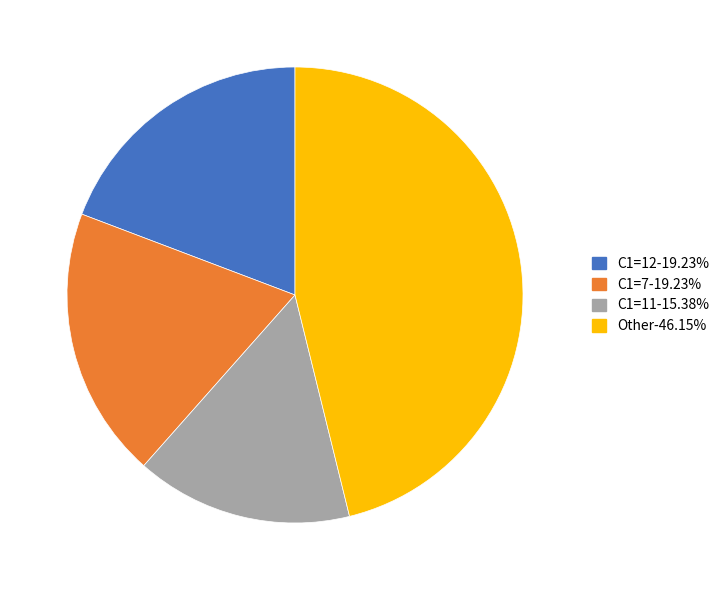

Is there any slice that represents more than half of the pie?

No